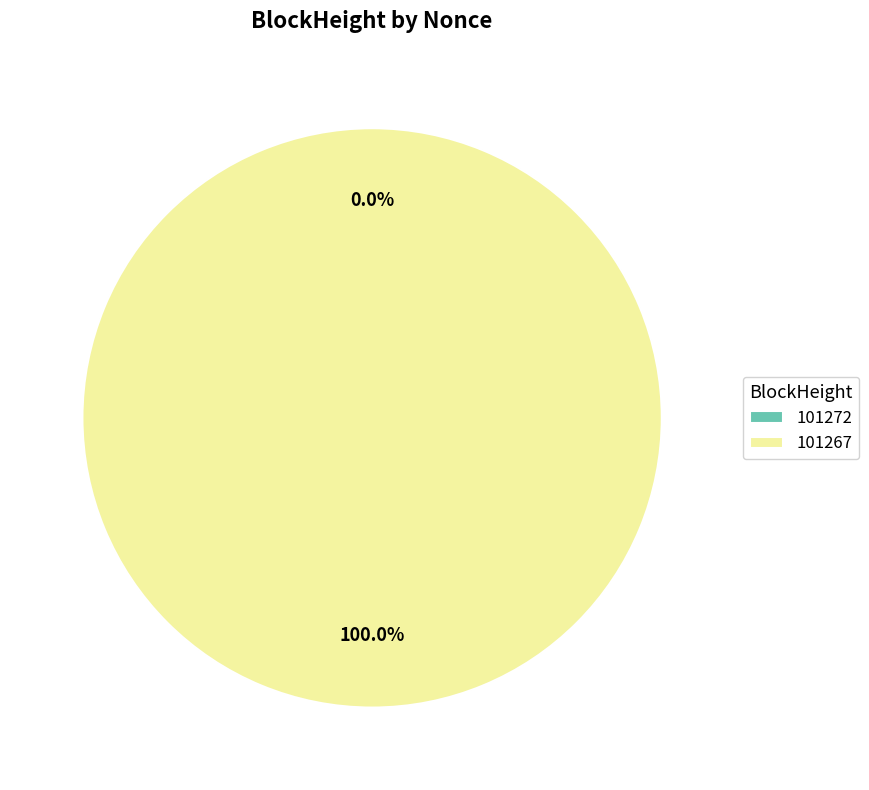

True or false: 101267 accounts for 95% of the total.

False